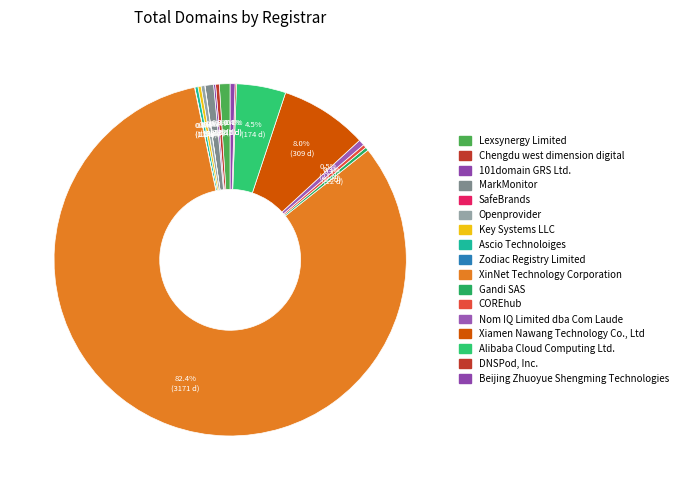

To the nearest percent, what is the average slice percentage?

6%